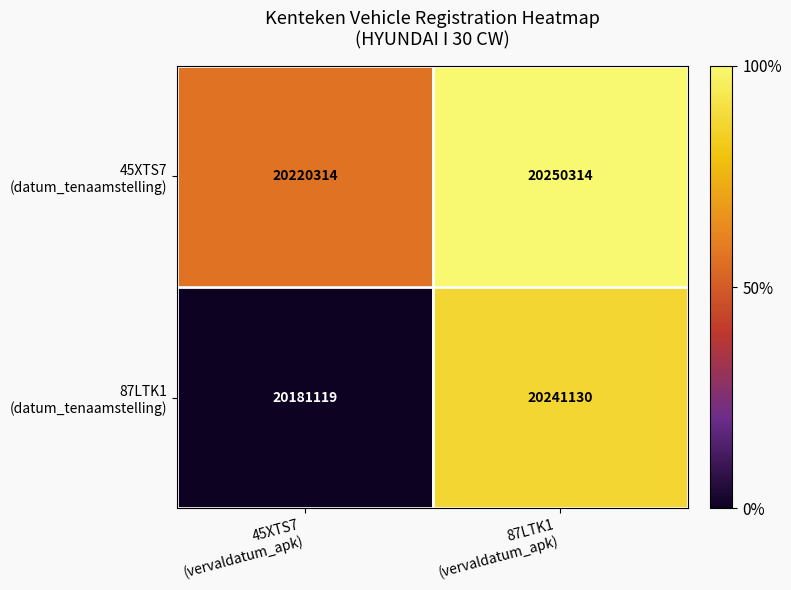

What is the minimum value shown in the chart?

20181119